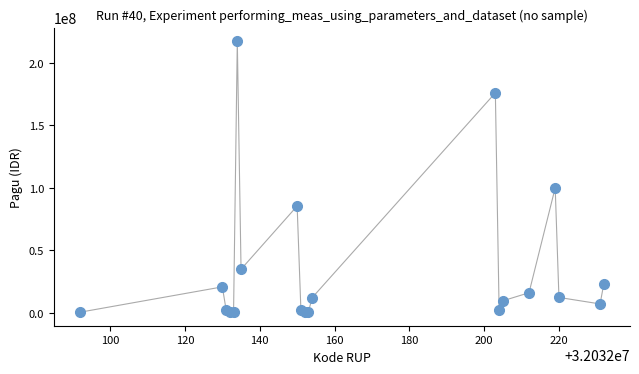

What Y value in the scatter plot is closest to 108800000?

99958000